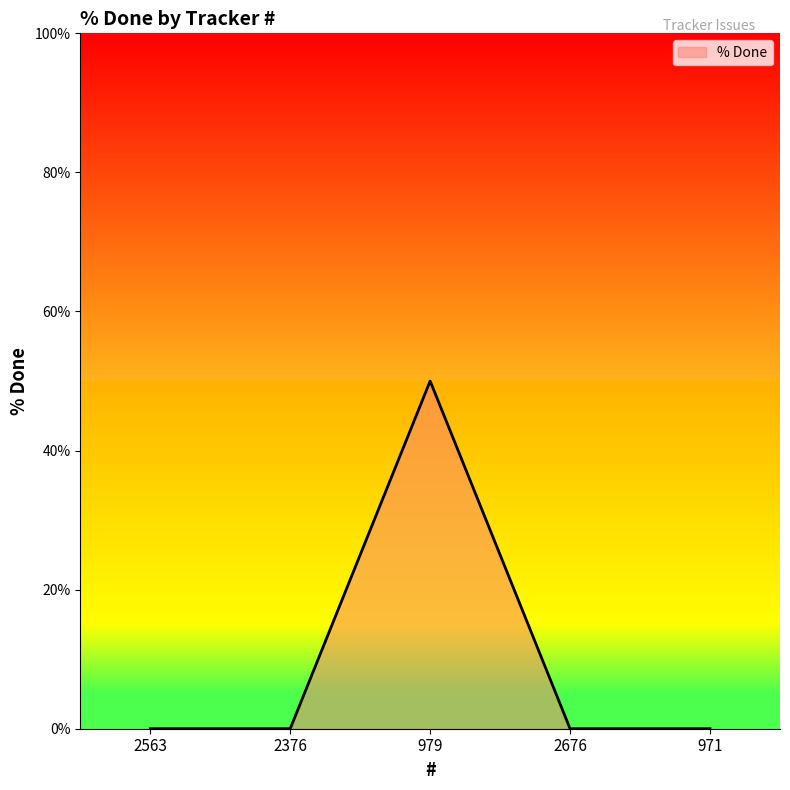

What position from the left is 979?

3